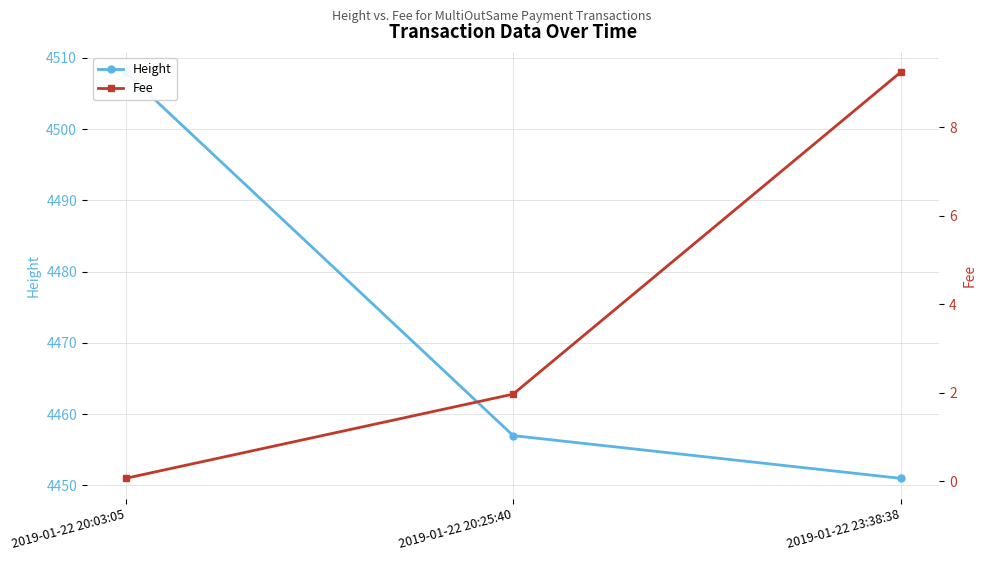

Where is Fee nearest to the value 4?

2019-01-22 20:25:40